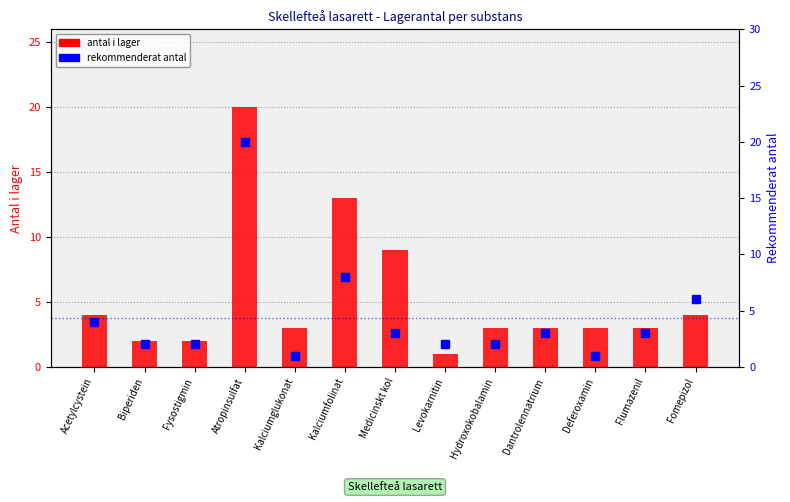

How many values in the rekommenderat antal series exceed 3?

4